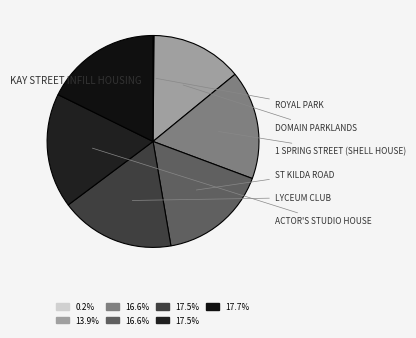

Combined, what portion of the pie is DOMAIN PARKLANDS and KAY STREET INFILL HOUSING?

31.6%